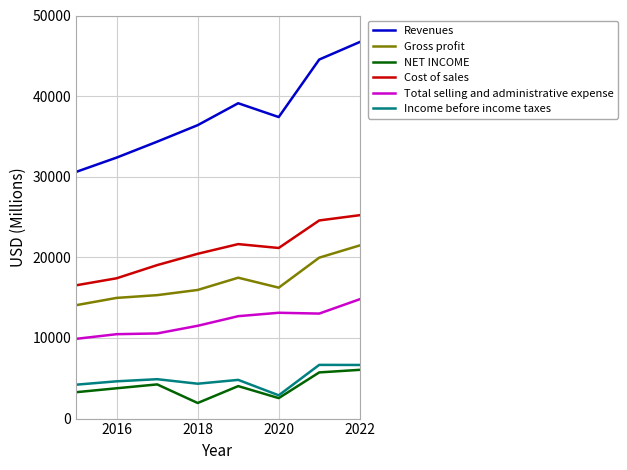

What is the highest value of the Total selling and administrative expense series?

14804